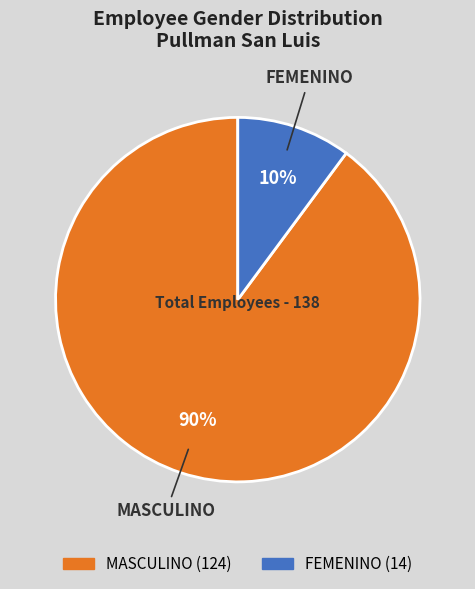

What is the majority slice?

MASCULINO